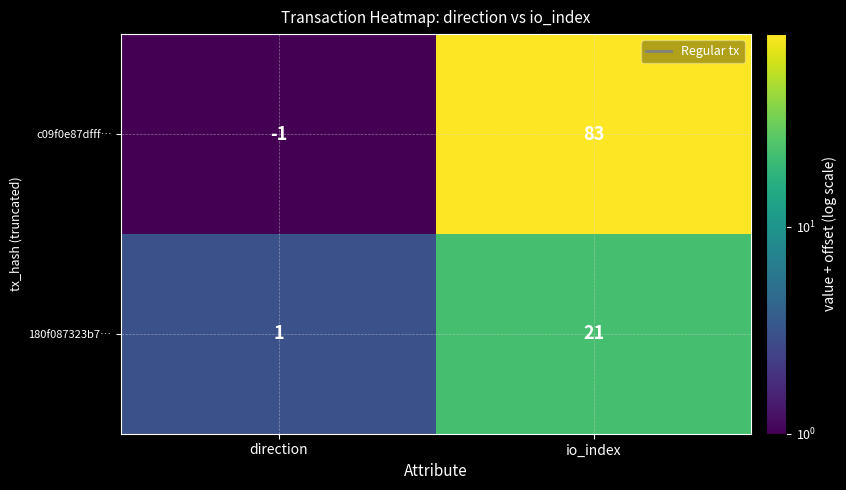

Rank the series by their average value, from highest to lowest.

c09f0e87dfff…, 180f087323b7…